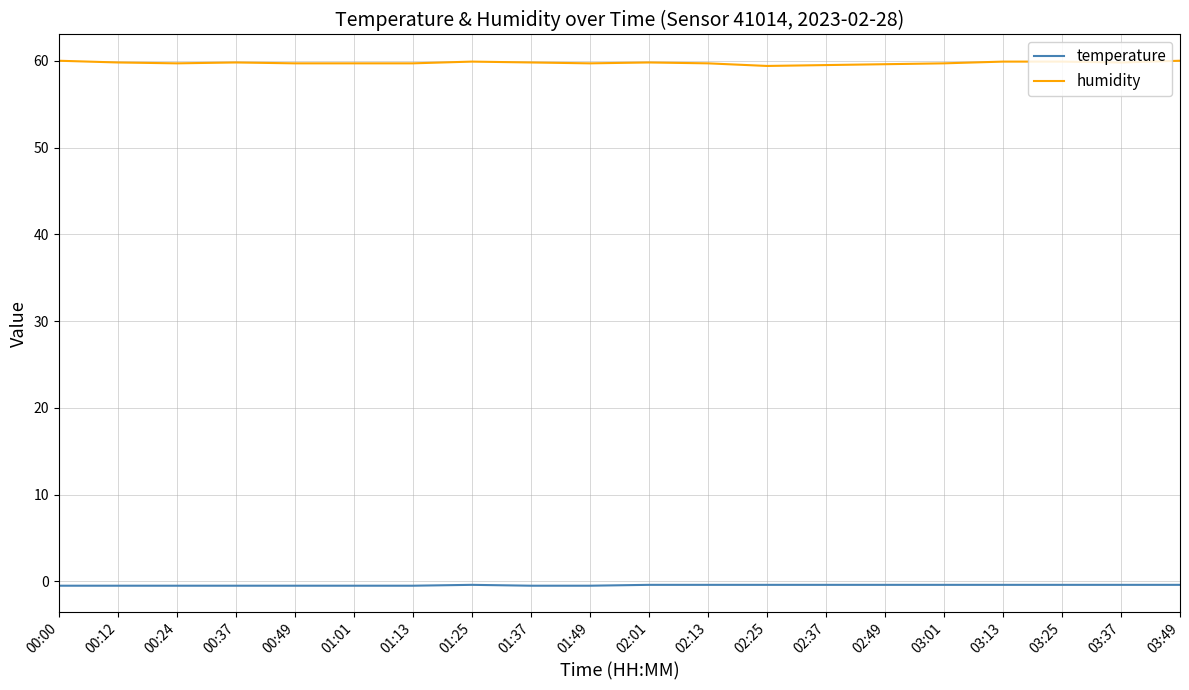

What is the greatest value displayed?

60.0